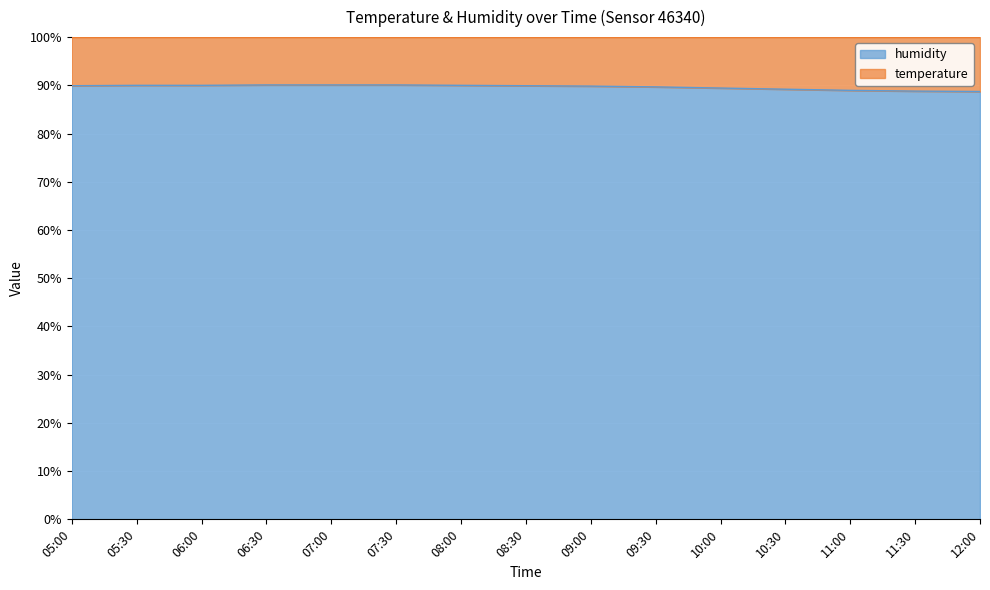

What is the label of the 4th point from the right?

10:30